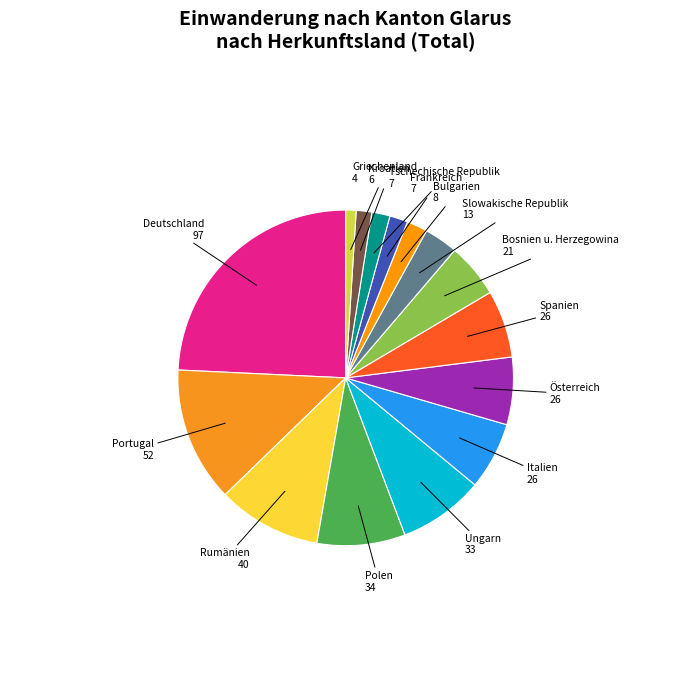

Does Bosnien u. Herzegowina account for over 50% of the chart?

No